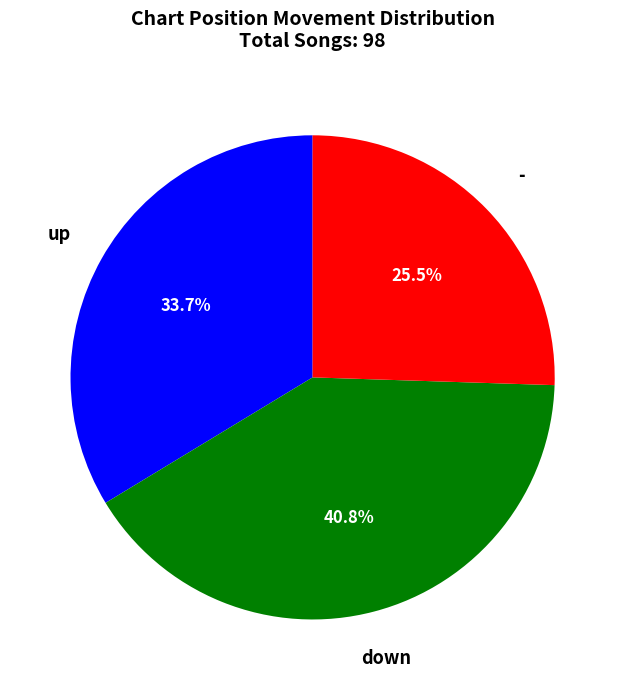

True or false: down accounts for 31% of the total.

False